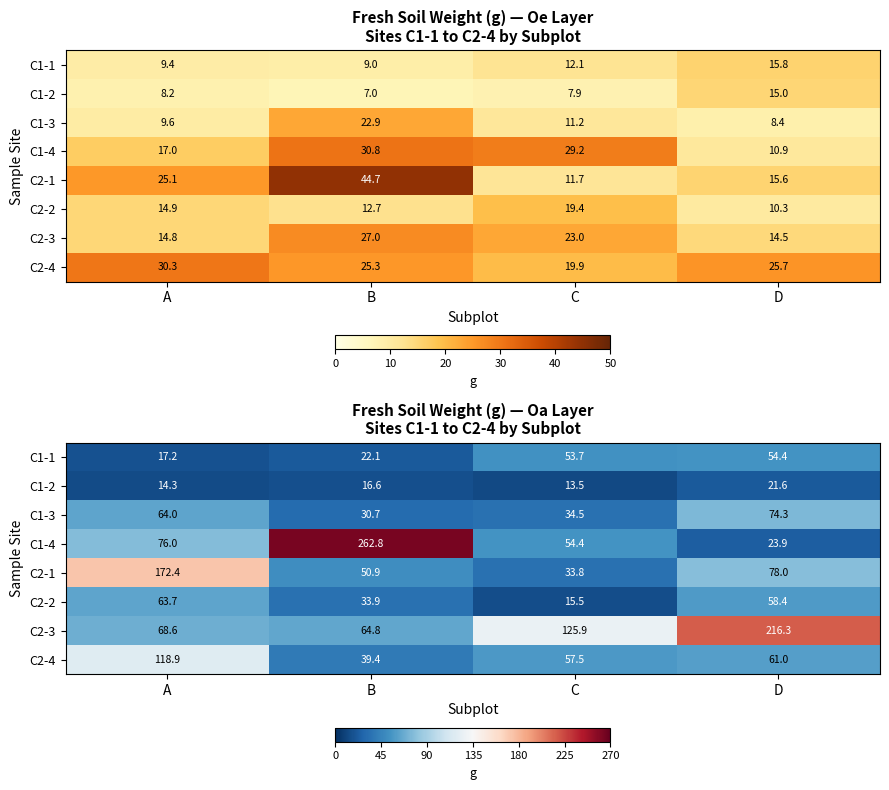

What is the average value of the C1-2 series?

16.5